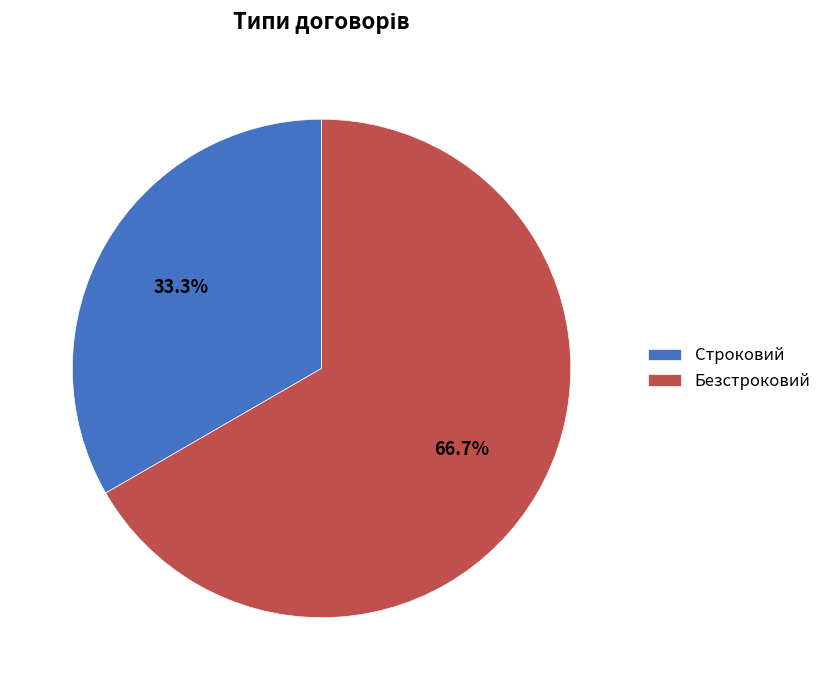

Is Строковий the majority of the pie?

No